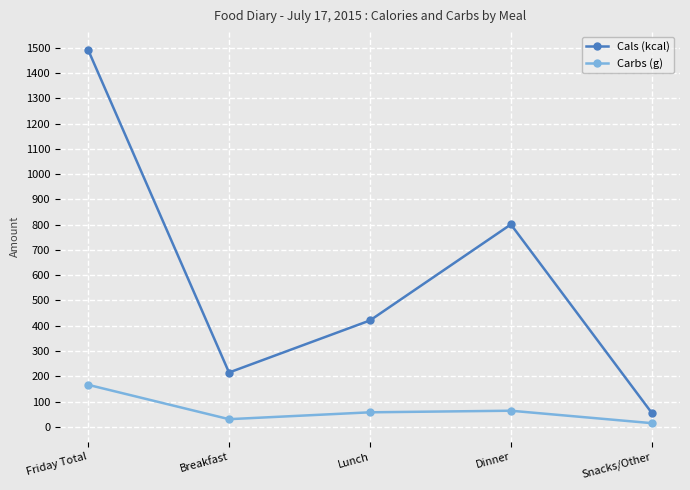

The Cals (kcal) series shows 81.6 at Breakfast. True or false?

False